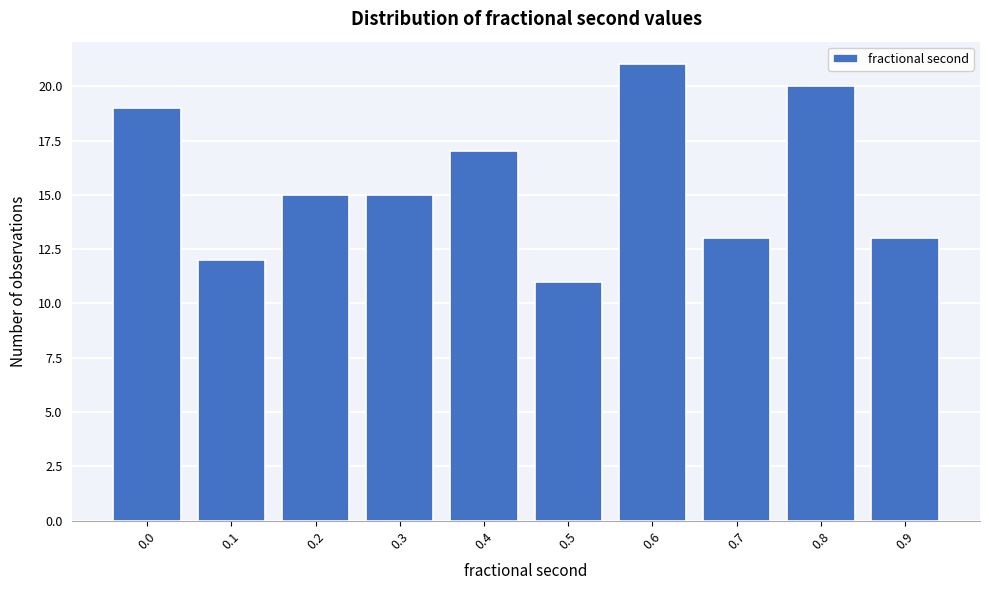

Reading left to right, what are all the values shown in this chart?

0.0=19	0.1=12	0.2=15	0.3=15	0.4=17	0.5=11	0.6=21	0.7=13	0.8=20	0.9=13